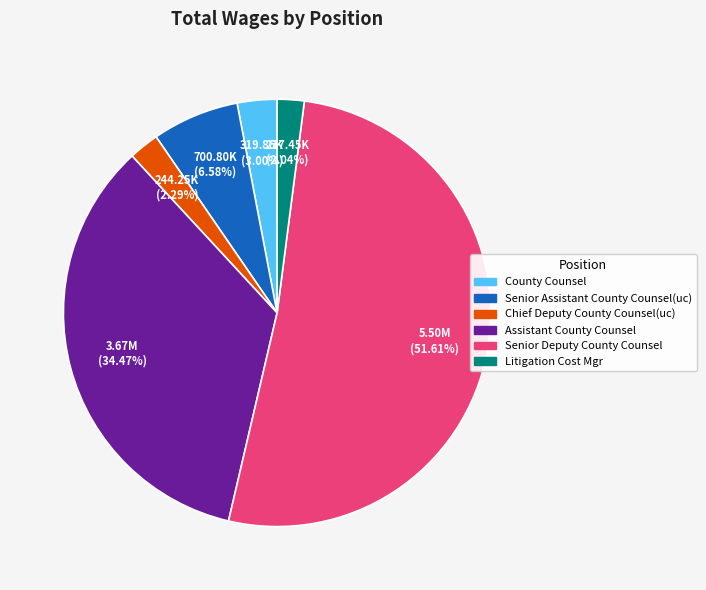

Which category has the biggest portion of the pie?

Senior Deputy County Counsel